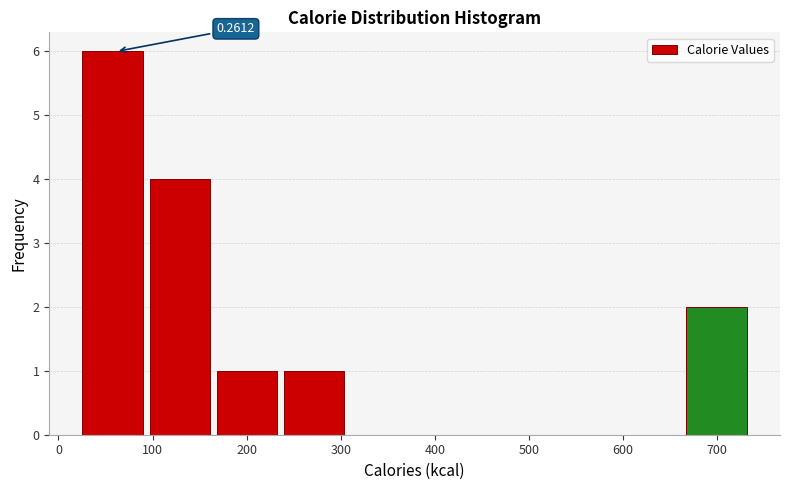

Which range on the x-axis has the tallest bar?

30 to 100